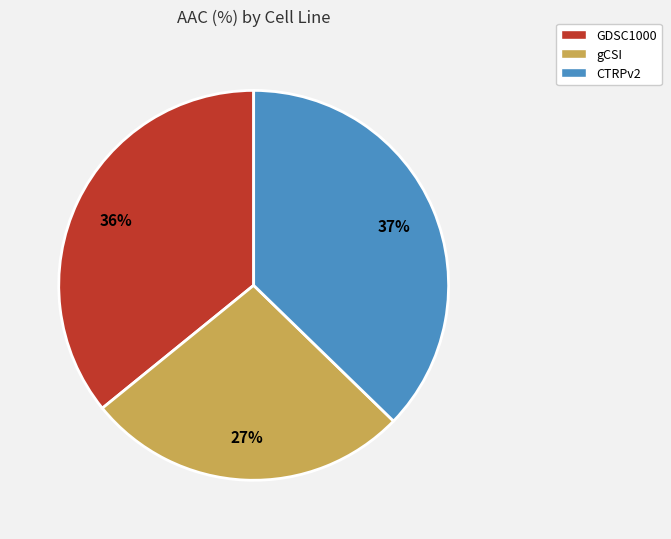

Combined, do gCSI and GDSC1000 account for over 50%?

Yes